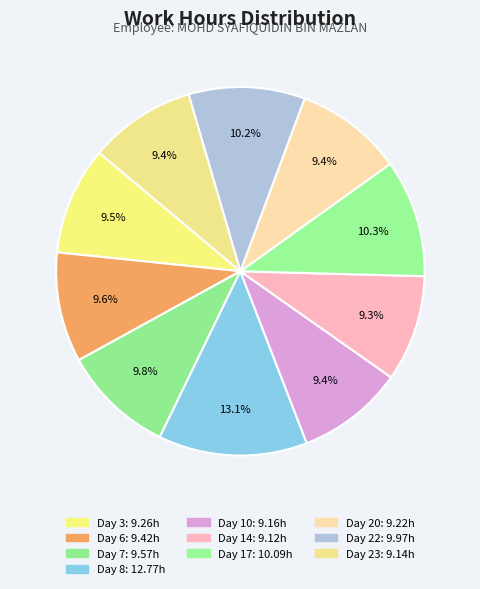

What is the smallest slice in the pie chart?

Day 14